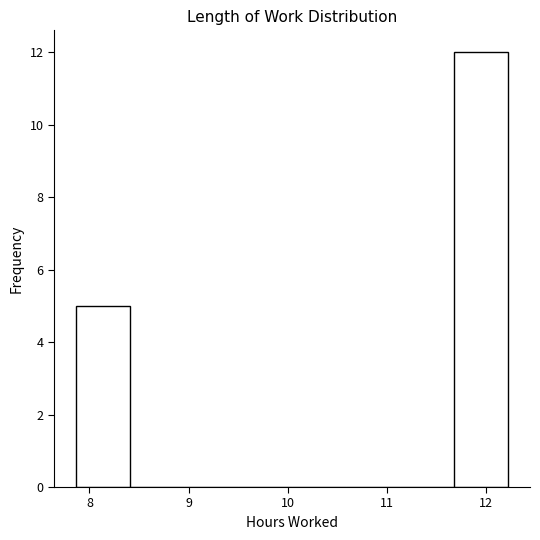

How tall is the bar that spans 7.9 to 8.4 on the x-axis? Neither the bar edges nor the heights are printed on the chart, so give them approximately, as read against the axes.

5